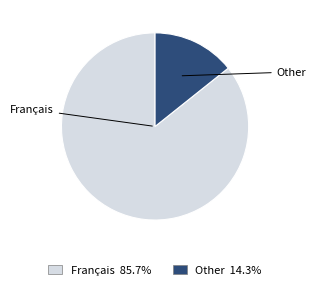

Do Other and Français together represent more than half of the pie?

Yes